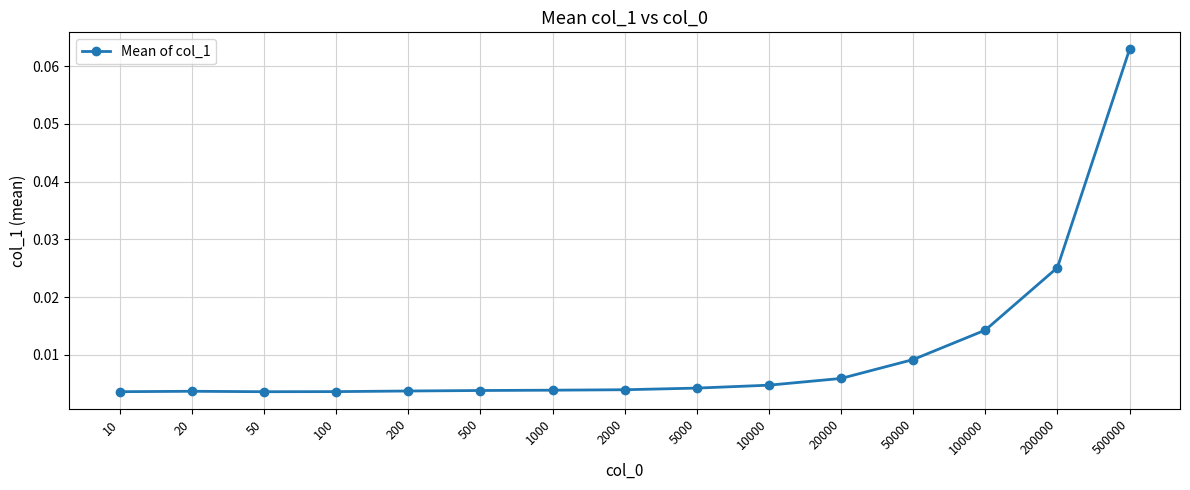

Which label corresponds to the largest value in the chart?

500000